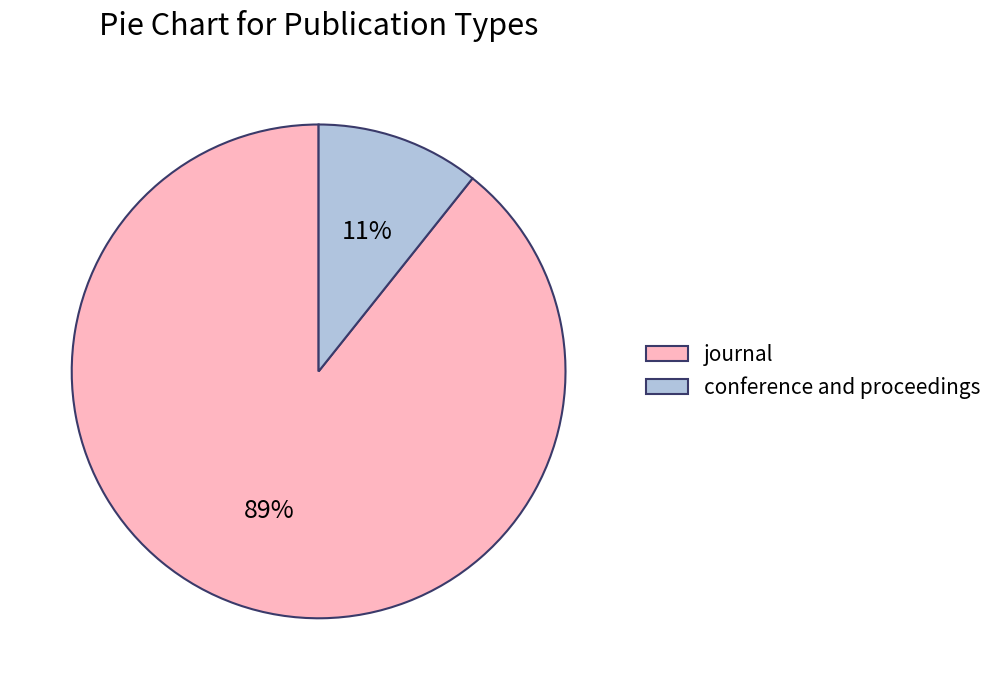

Which has a higher value, journal or conference and proceedings?

journal